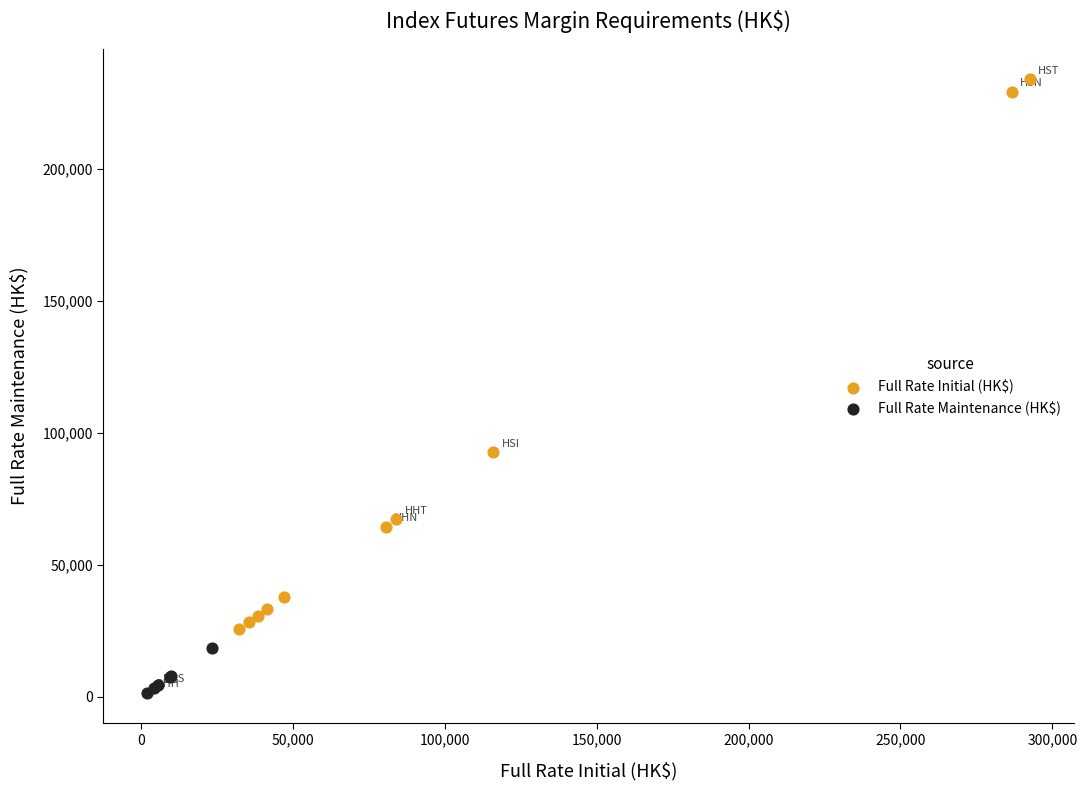

Which series contains the highest Y value?

Full Rate Initial (HK$)